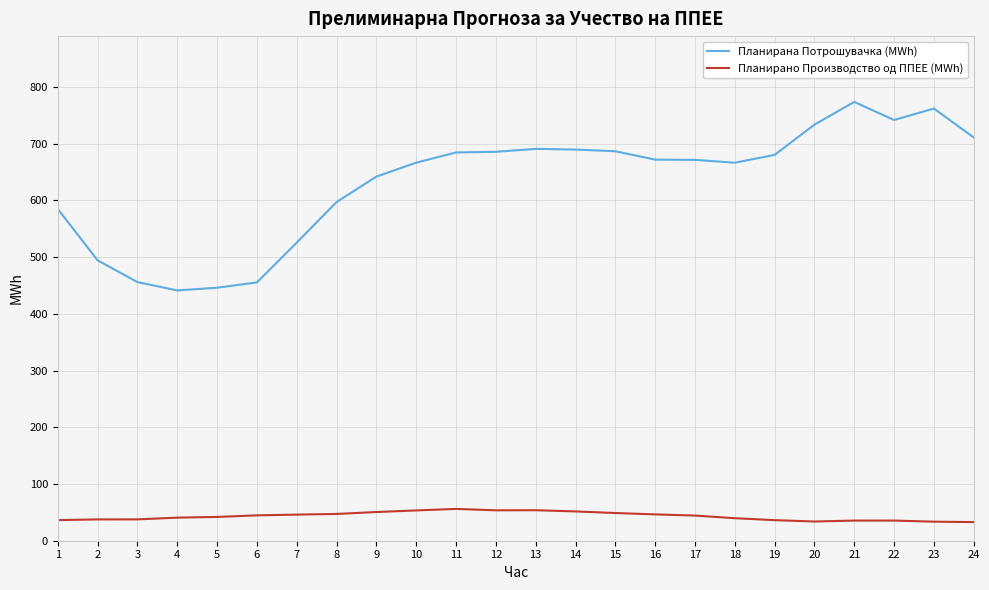

True or false: Планирано Производство од ППЕЕ (MWh) and Планирана Потрошувачка (MWh) intersect in this chart.

False